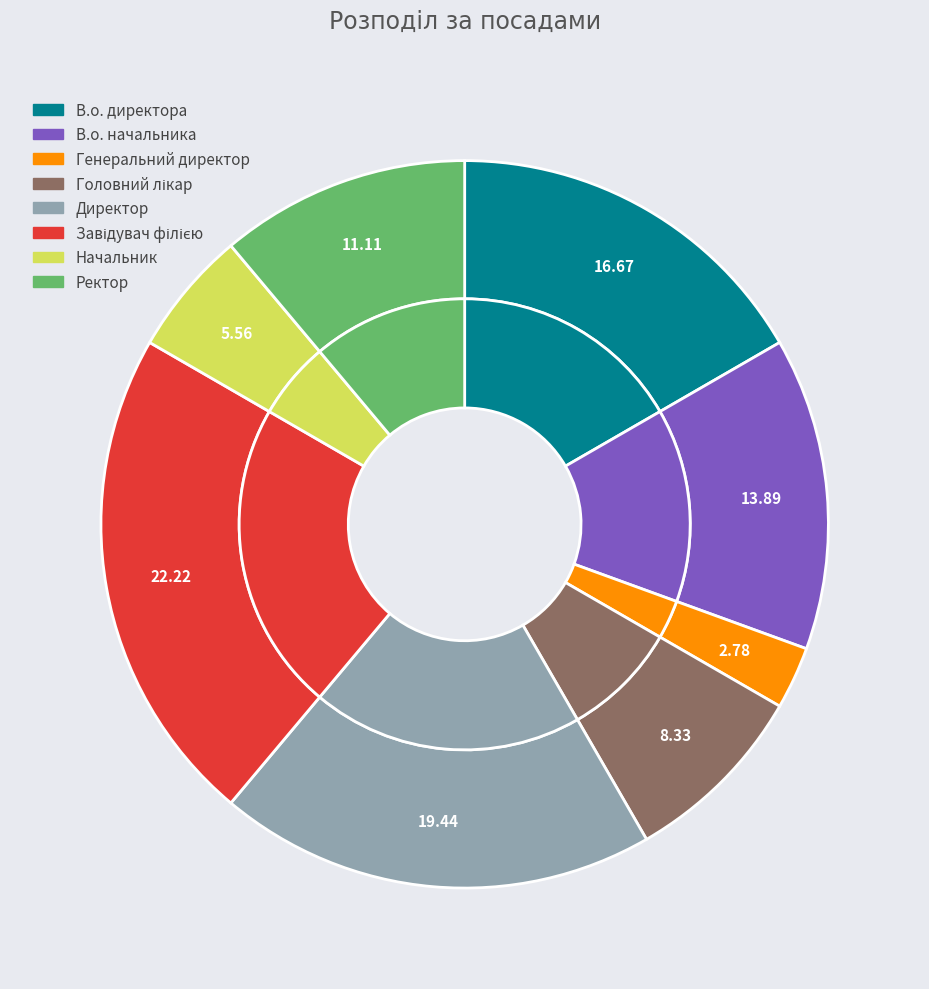

The Завідувач філією slice represents 28% of the pie. True or false?

False